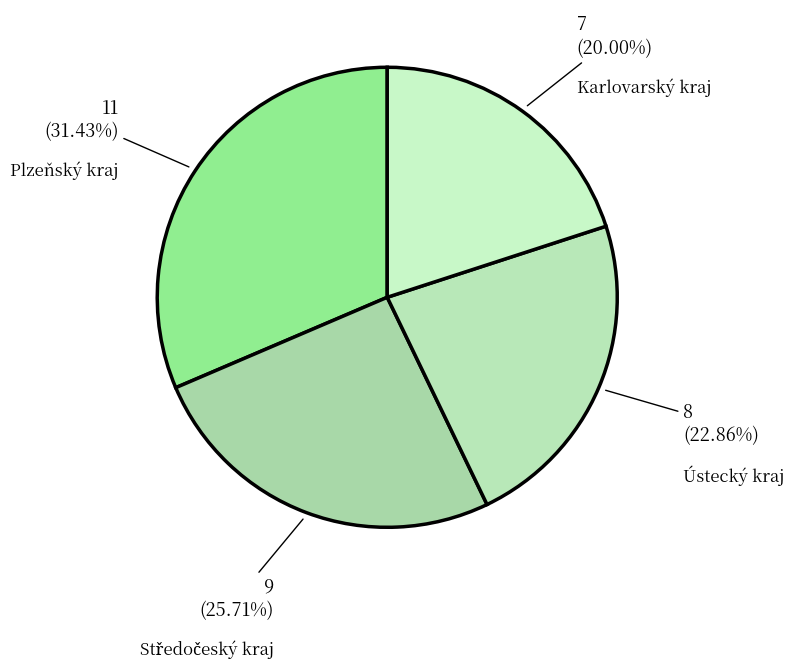

To the nearest percent, what is the difference between the largest and smallest slice percentages?

11%